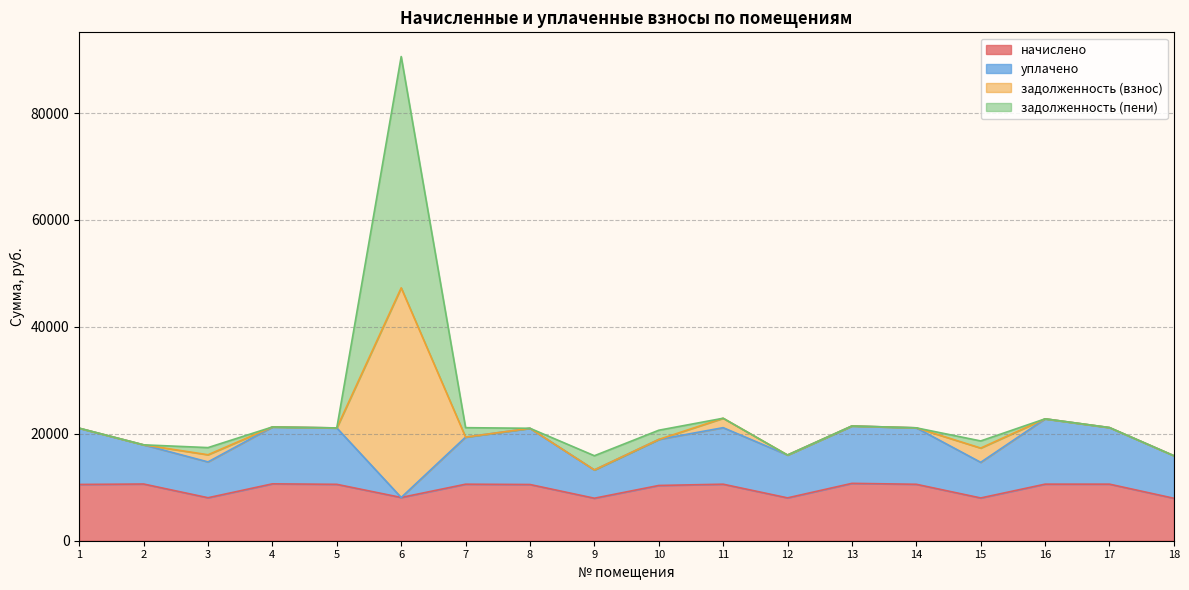

True or false: начислено has a value of 7948.8 at 9.

True